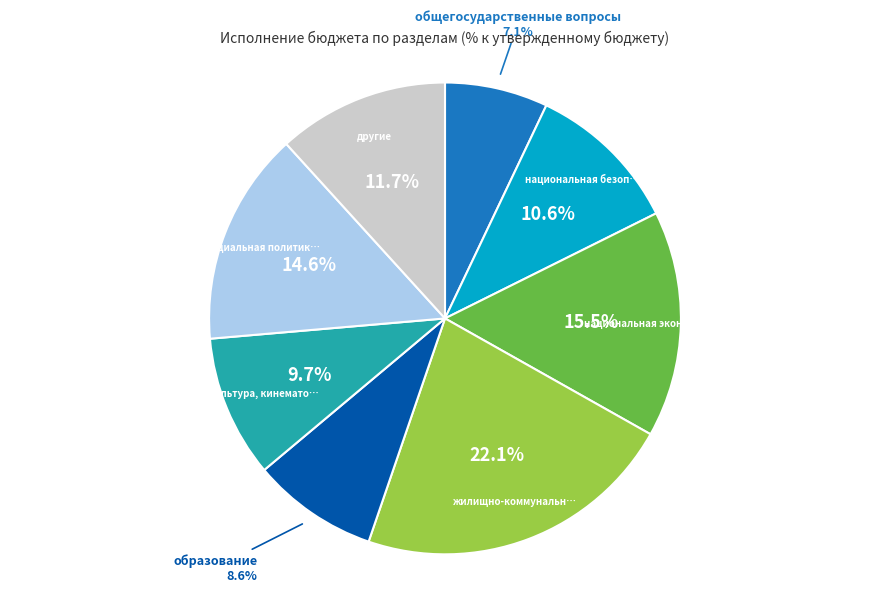

Is there a majority slice in this chart?

No